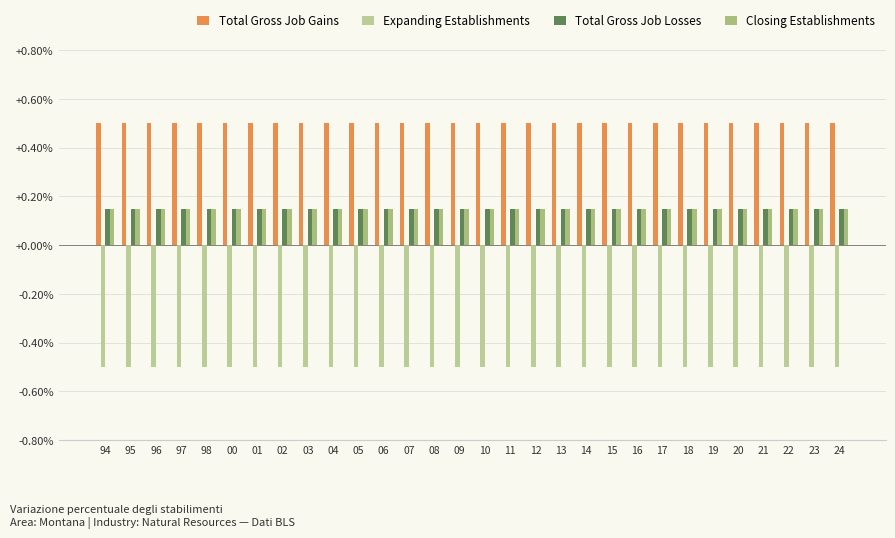

At how many categories does at least one series exceed 0?

30